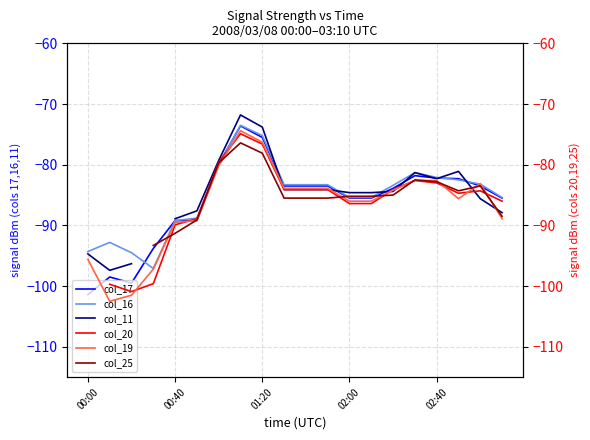

The value of col_17 at 00:40 is -89.2. True or false?

True